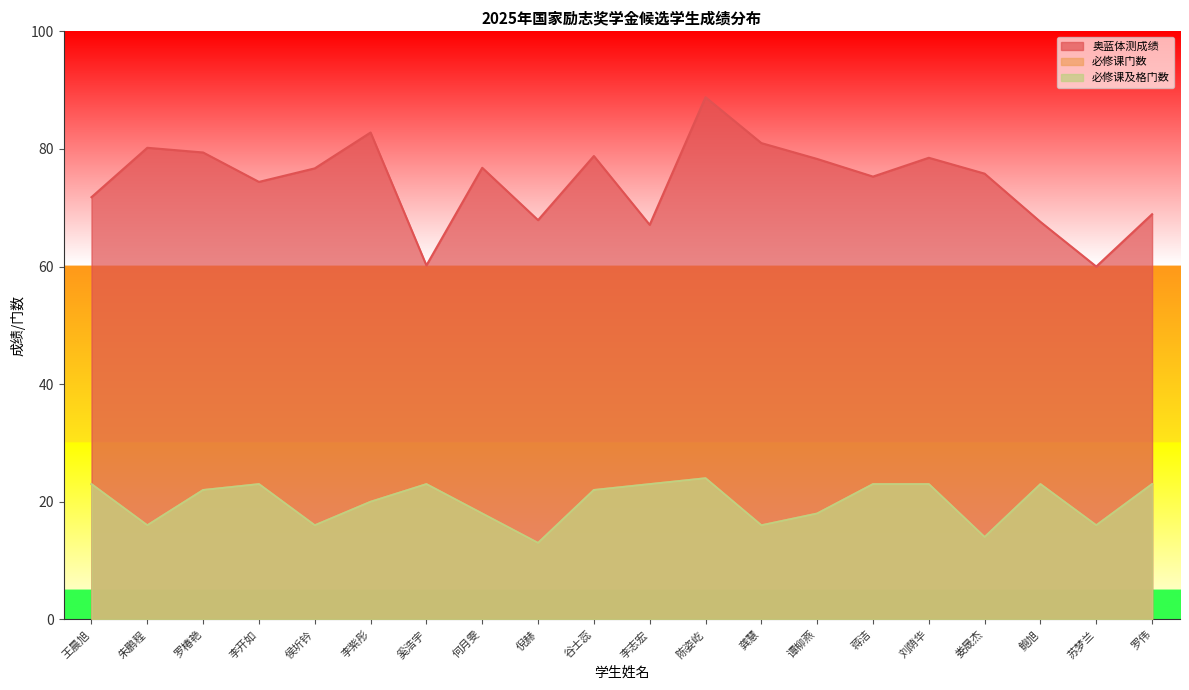

Does the chart display data point markers on the line(s)?

No